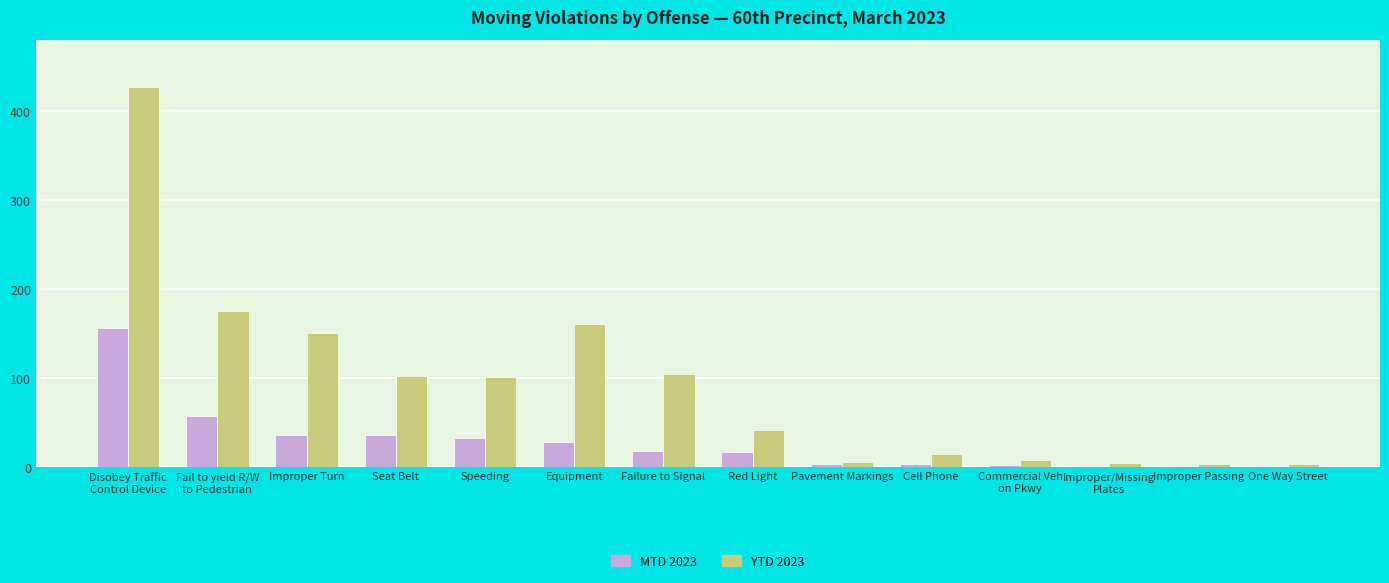

Which series changed the most between Fail to yield R/W
to Pedestrian and Improper Turn?

YTD 2023